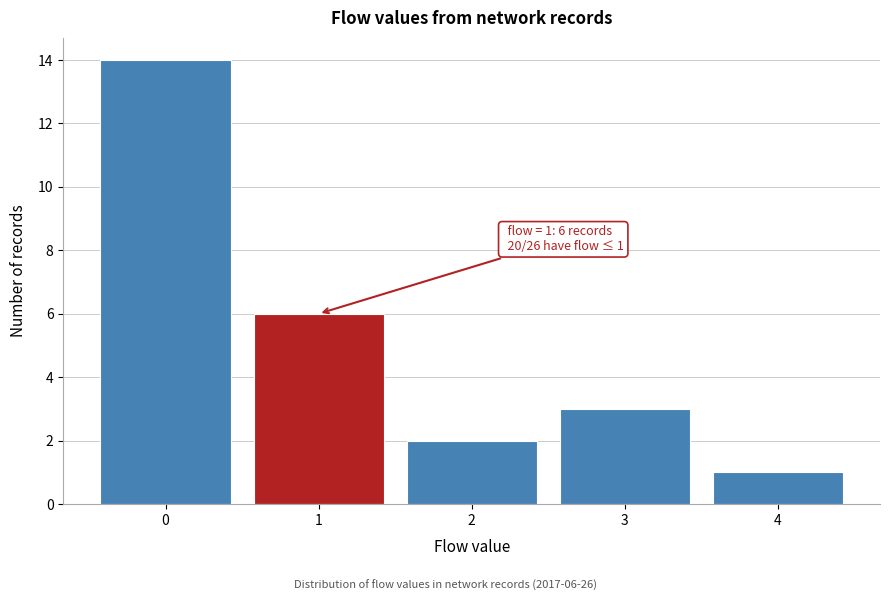

Over which range of the x-axis is the bar tallest?

-0.5 to 0.5